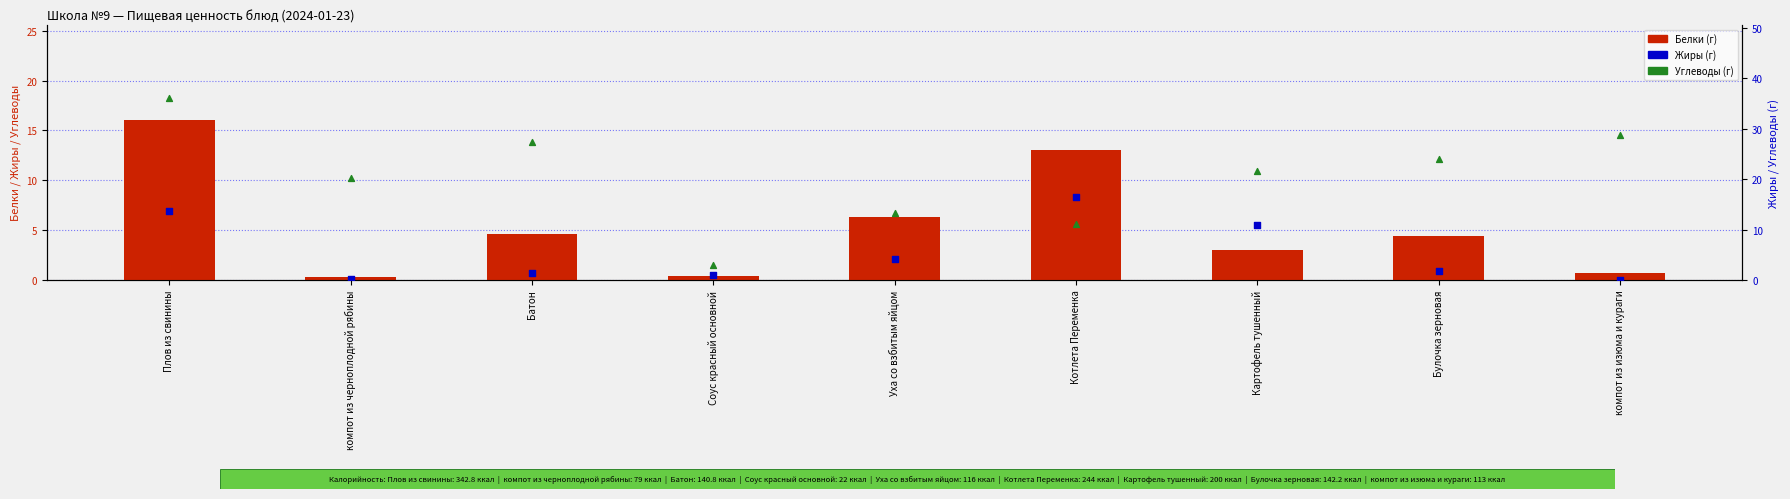

Is the value of Белки at Батон greater than the value of Жиры at Плов из свинины?

No